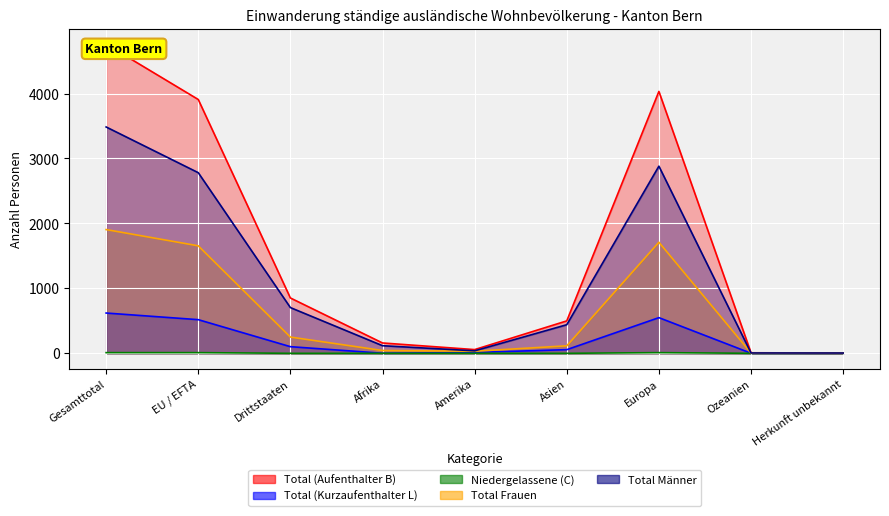

At which category does Total (Kurzaufenthalter L) reach its first local peak?

Europa